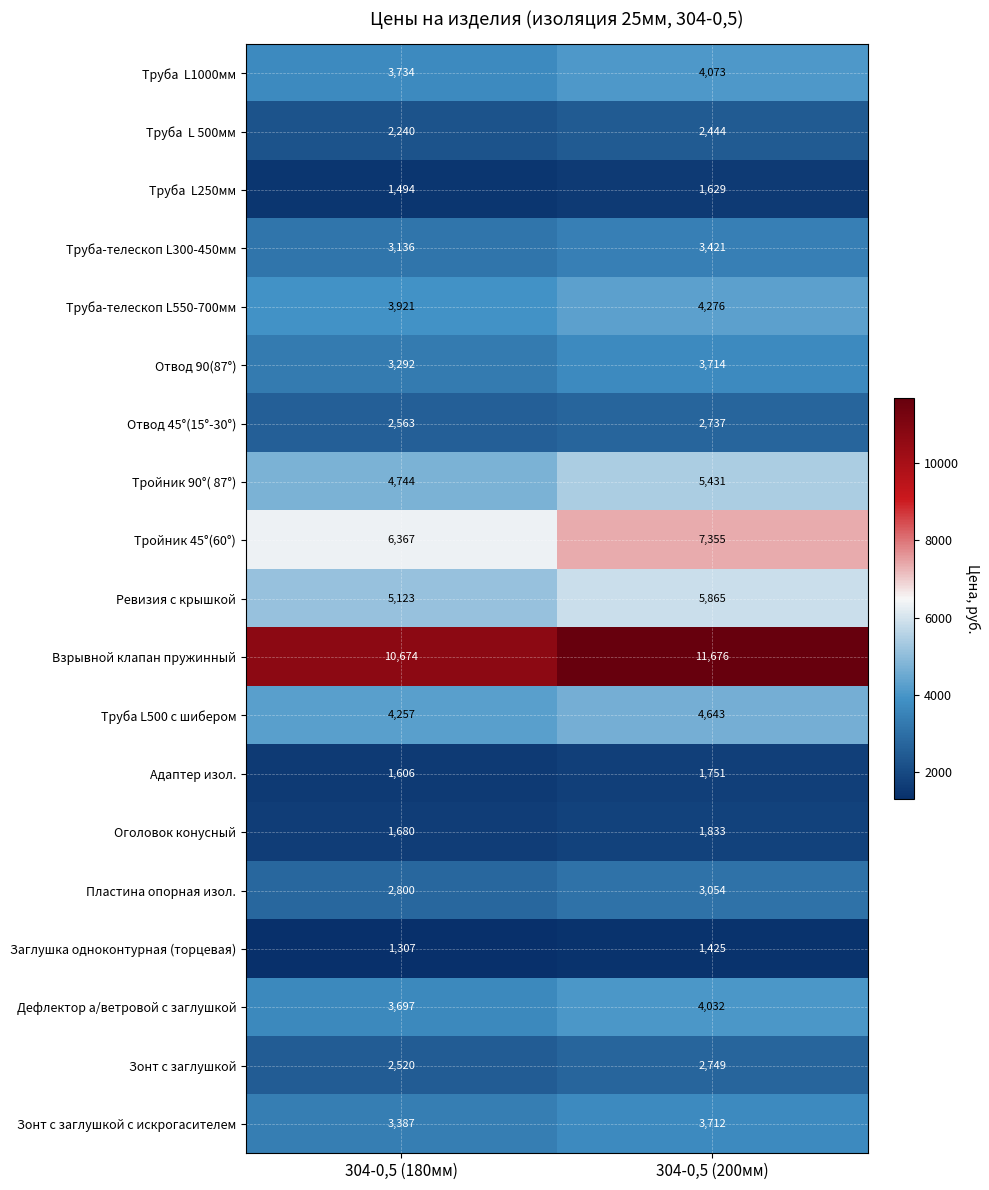

True or false: Зонт с заглушкой с искрогасителем has a value of 6422 at 304-0,5 (200мм).

False